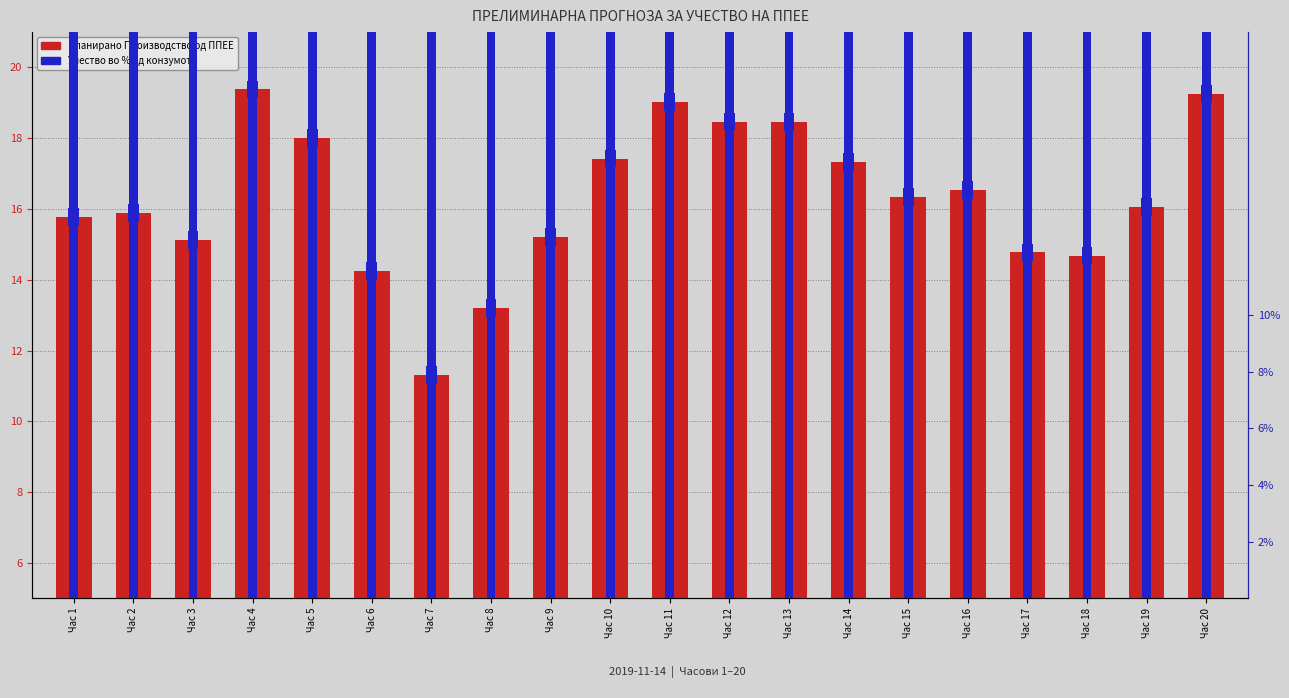

Reading right to left, list all the values displayed in this chart.

Планирано Производство од ППЕЕ: Час 20=19.3	Час 19=16.1	Час 18=14.7	Час 17=14.8	Час 16=16.5	Час 15=16.3	Час 14=17.3	Час 13=18.5	Час 12=18.5	Час 11=19.0	Час 10=17.4	Час 9=15.2	Час 8=13.2	Час 7=11.3	Час 6=14.2	Час 5=18.0	Час 4=19.4	Час 3=15.1	Час 2=15.9	Час 1=15.8
Учество во % од конзумот: Час 20=2.8	Час 19=2.3	Час 18=2.1	Час 17=2.3	Час 16=2.5	Час 15=2.5	Час 14=2.9	Час 13=3.1	Час 12=3.1	Час 11=3.2	Час 10=2.9	Час 9=2.6	Час 8=2.5	Час 7=2.4	Час 6=3.4	Час 5=4.6	Час 4=5.0	Час 3=3.7	Час 2=3.5	Час 1=3.0